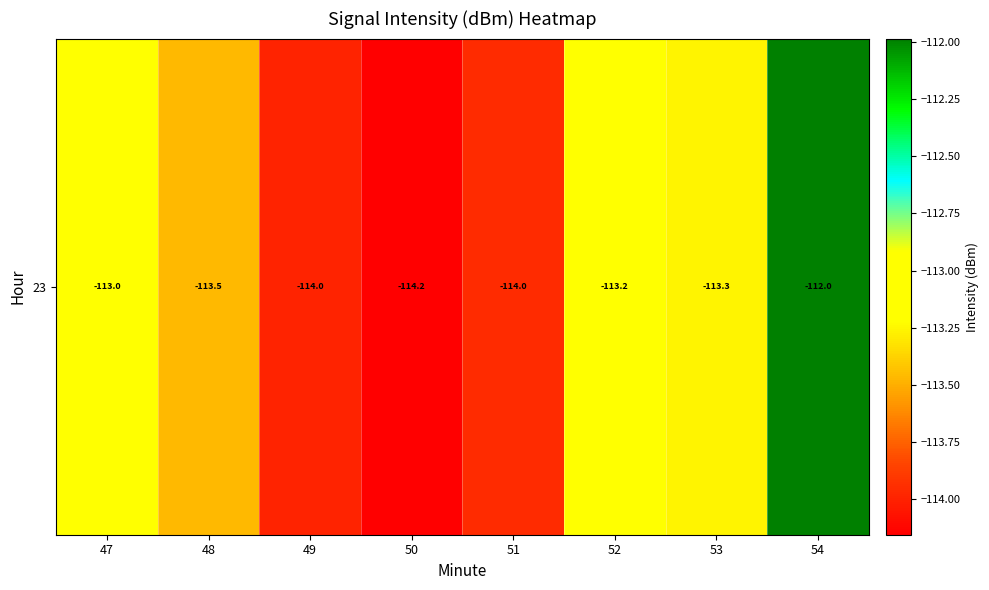

Is it true that the value at 49 is -114.0?

True